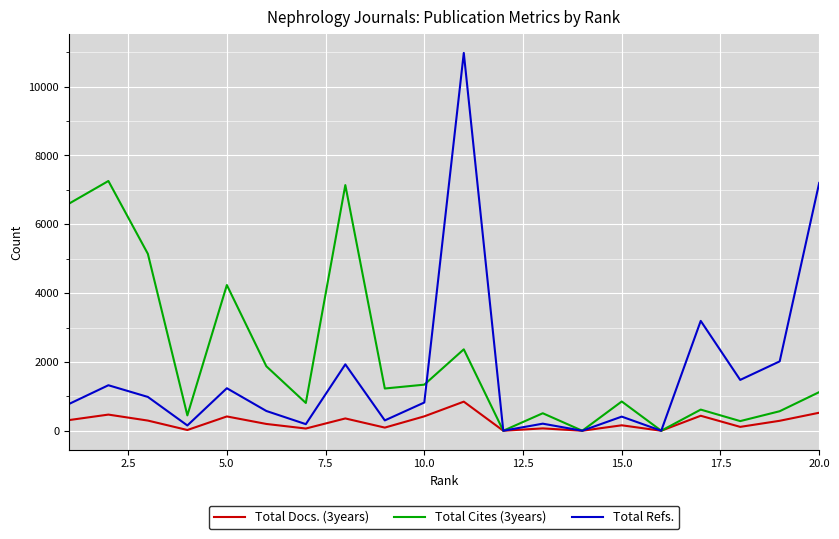

List the series in order of their overall mean, highest first.

Total Cites (3years), Total Refs., Total Docs. (3years)